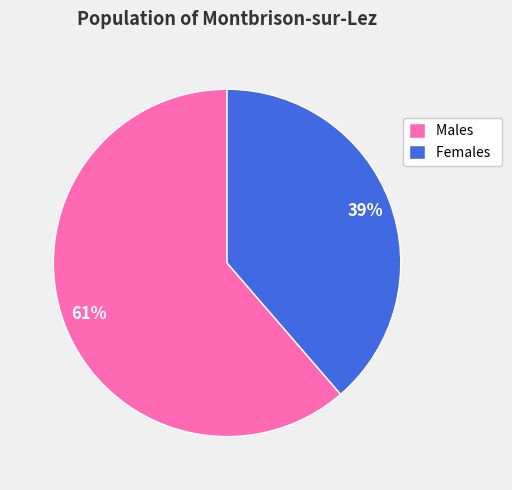

How many slices are in this pie chart?

2